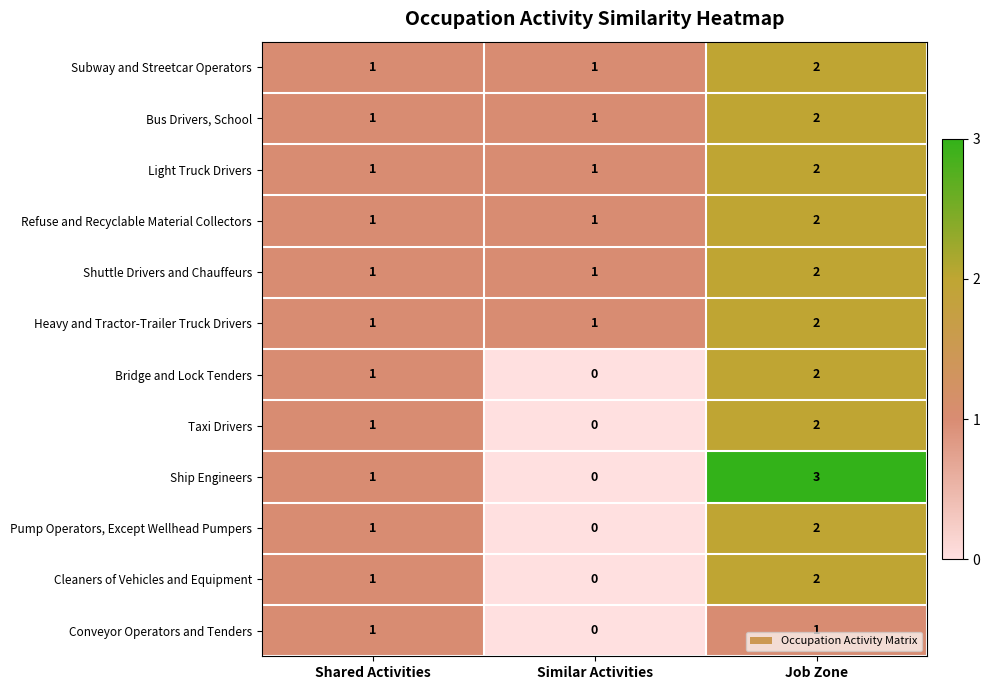

How many values in the Bridge and Lock Tenders series are below 1?

1